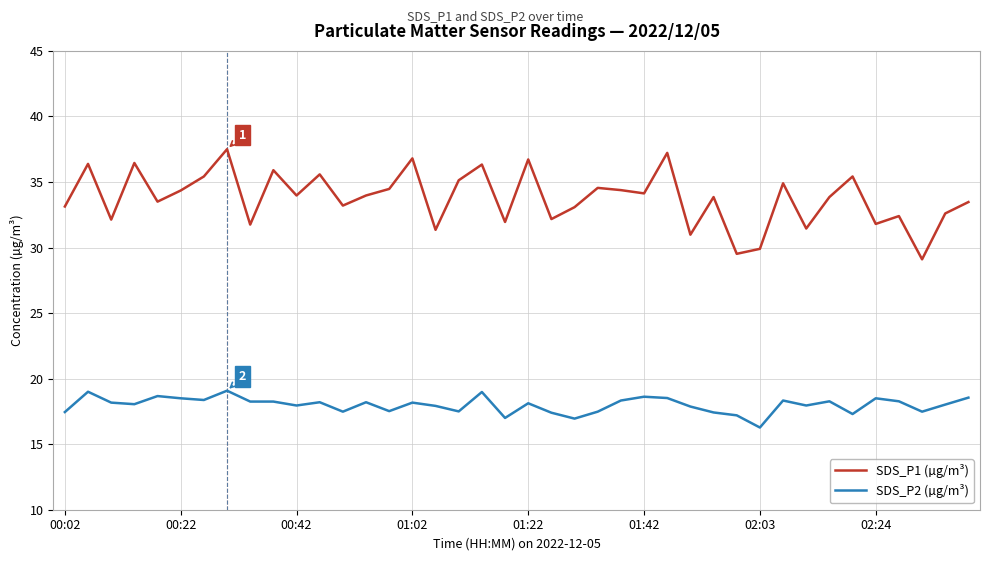

What is the lowest value of the SDS_P2 (µg/m³) series?

16.3